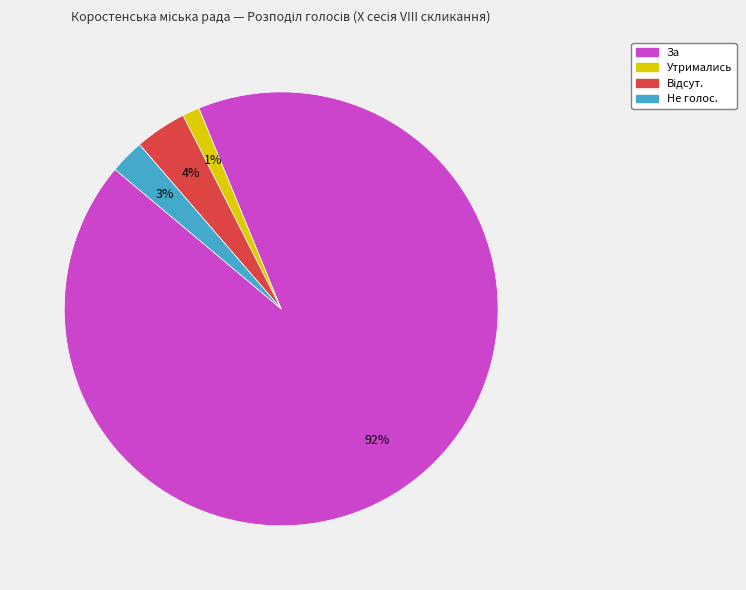

Is there a majority slice in this chart?

Yes